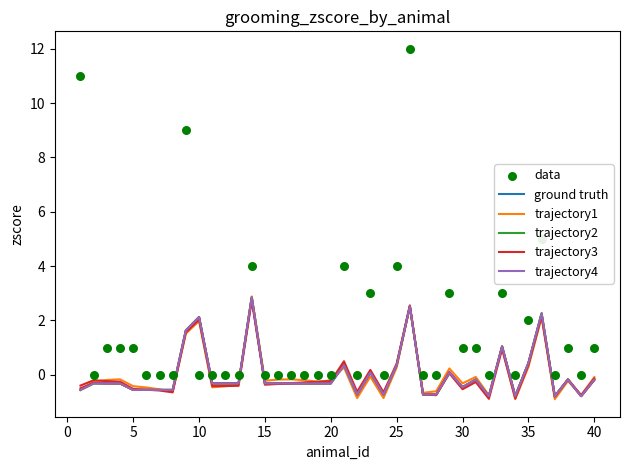

Which series has the widest spread of Y values?

data